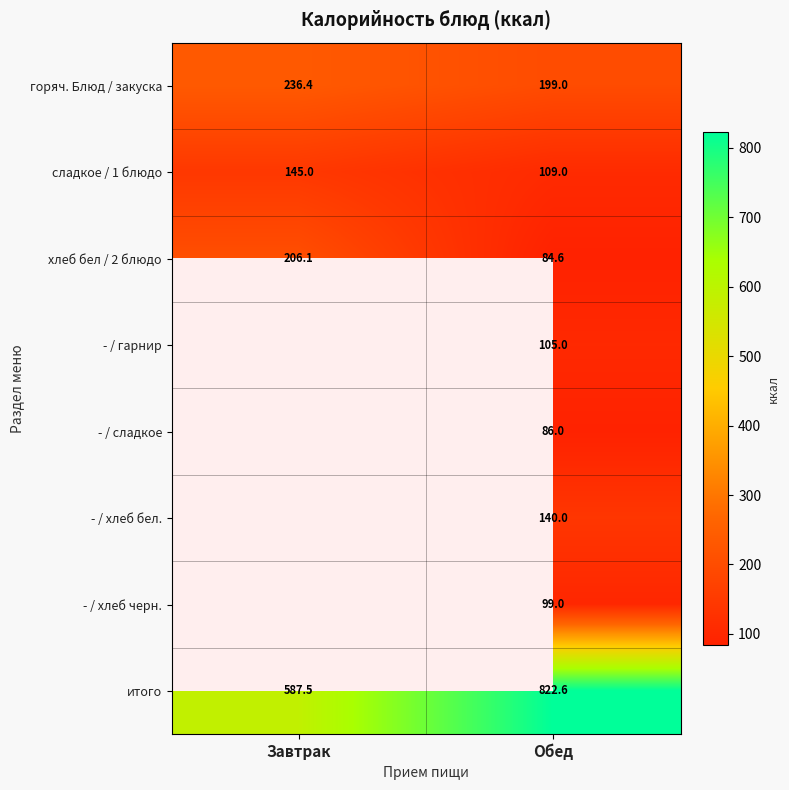

At Обед, list the series in order from smallest to largest.

хлеб бел / 2 блюдо, - / сладкое, - / хлеб черн., - / гарнир, сладкое / 1 блюдо, - / хлеб бел., горяч. Блюд / закуска, итого